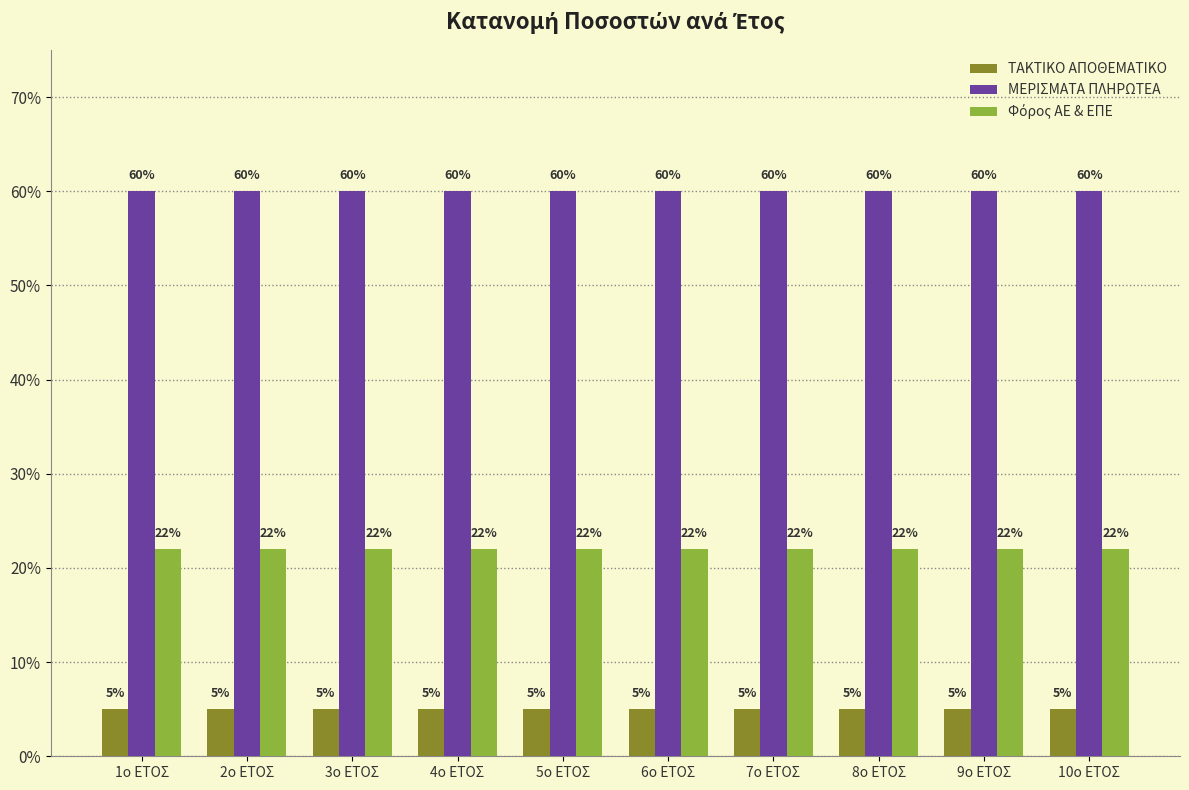

Does the chart contain stacked bars?

No